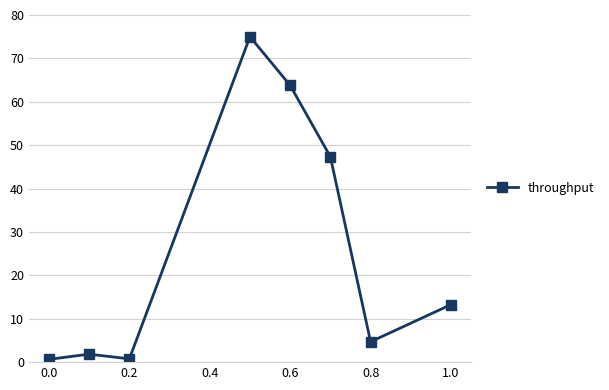

Does the chart have visible grid lines?

Yes